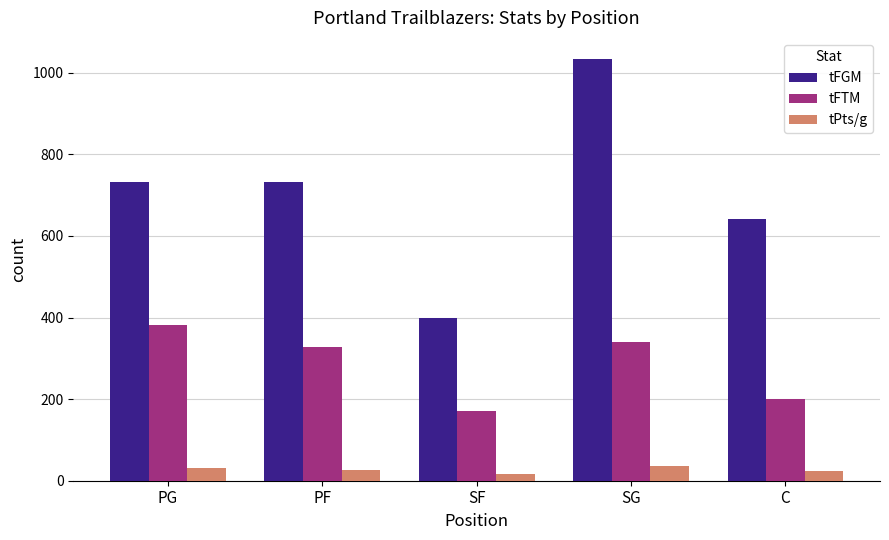

What is the difference between the maximum and minimum values in the tPts/g series?

18.0